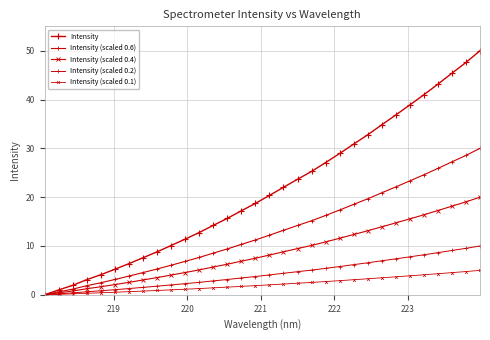

True or false: Intensity and Intensity (scaled 0.1) cross at least once.

False